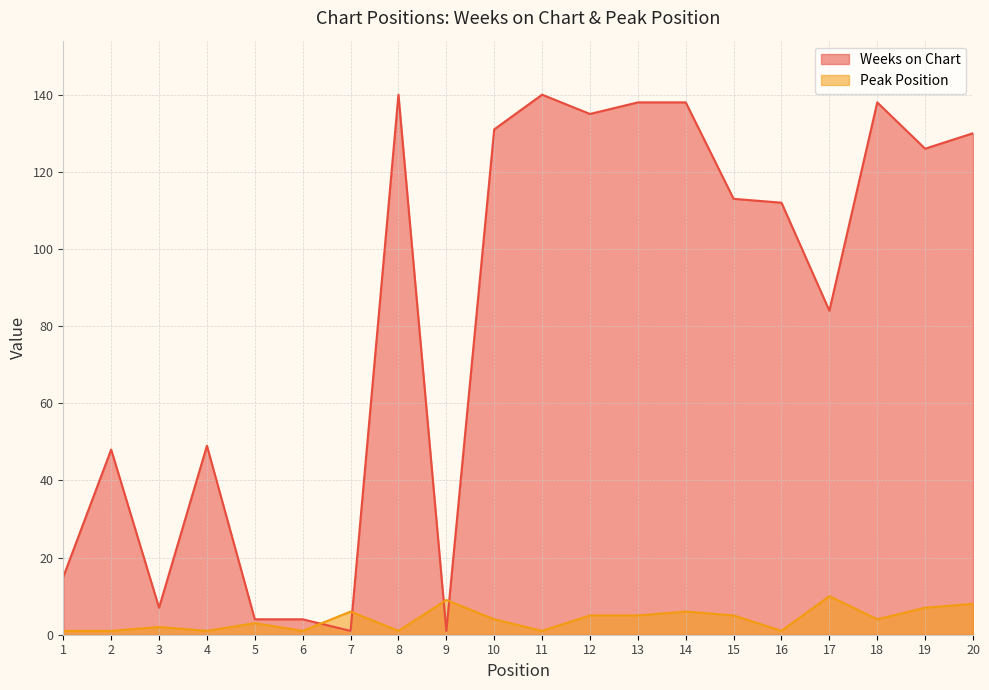

Reading left to right, list all the values displayed in this chart.

Weeks on Chart: 1=15	2=48	3=7	4=49	5=4	6=4	7=1	8=140	9=1	10=131	11=140	12=135	13=138	14=138	15=113	16=112	17=84	18=138	19=126	20=130
Peak Position: 1=1	2=1	3=2	4=1	5=3	6=1	7=6	8=1	9=9	10=4	11=1	12=5	13=5	14=6	15=5	16=1	17=10	18=4	19=7	20=8